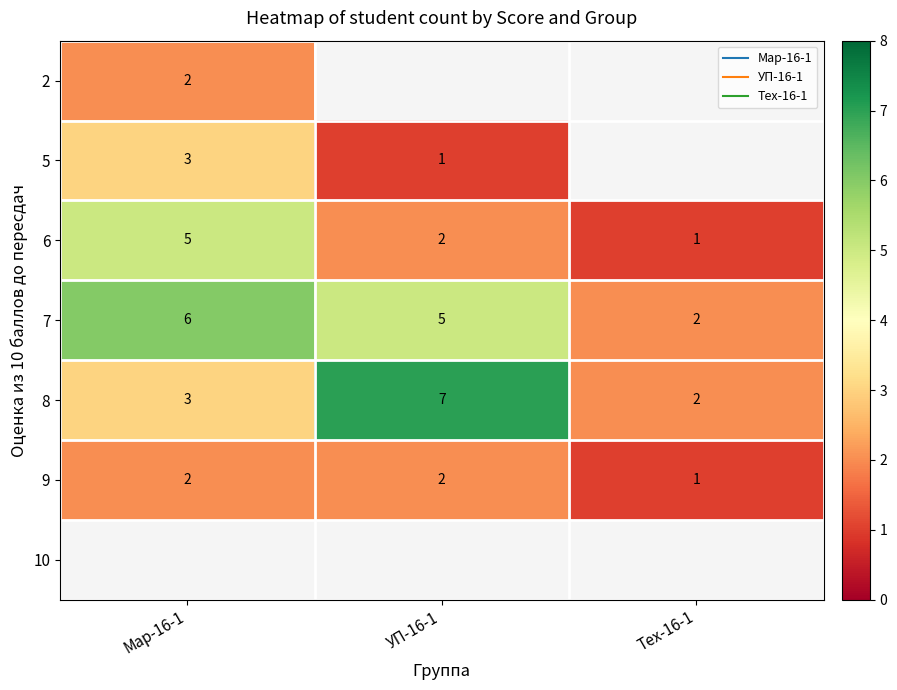

Which category has the highest value in the 6 series?

Мар-16-1